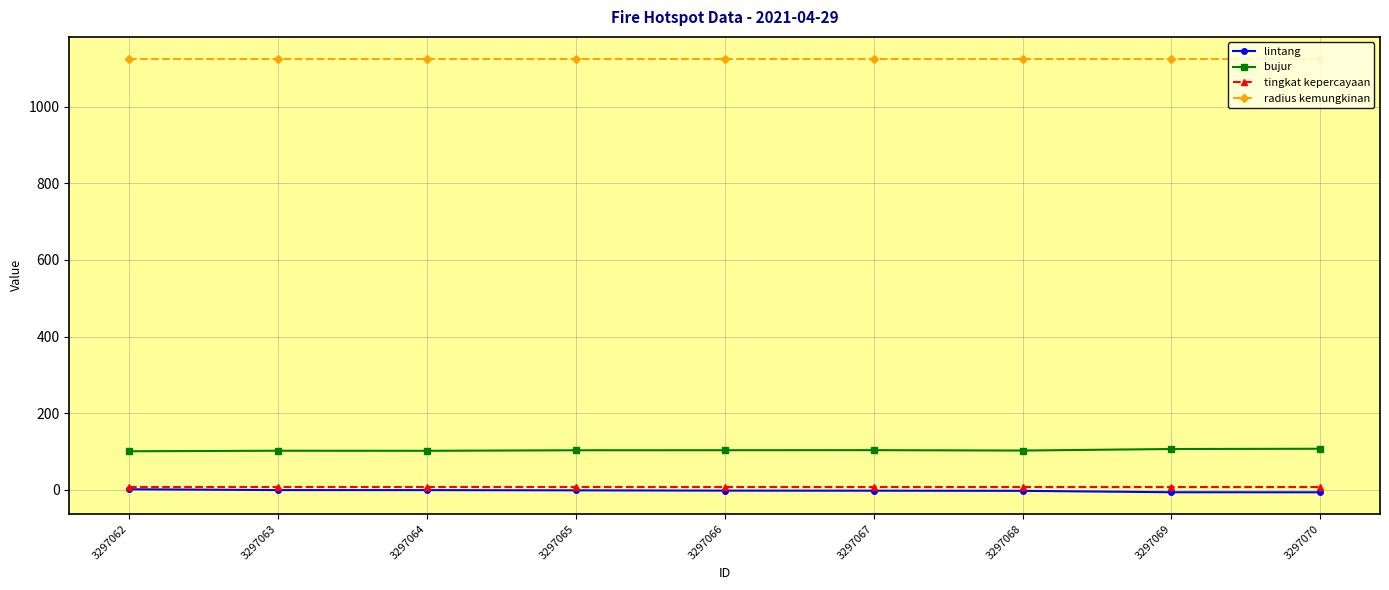

What is the difference between the lintang values at 3297069 and 3297064?

5.6